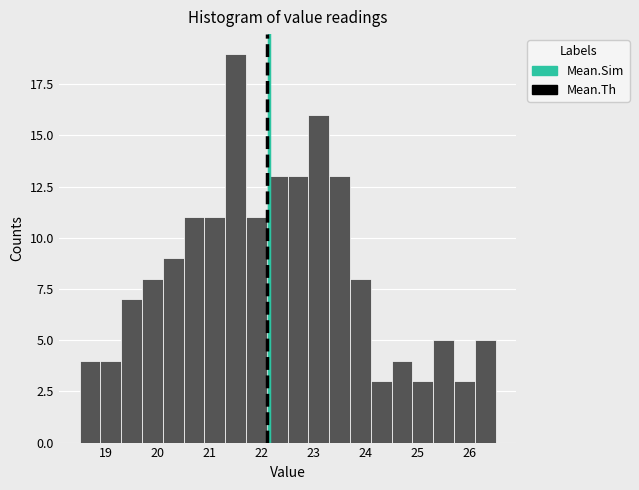

Over which range of the x-axis is the bar tallest?

21.3 to 21.7